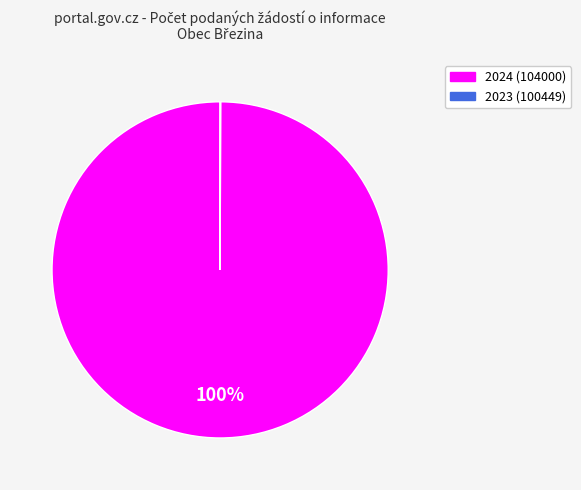

To the nearest percent, what is the difference between the largest and smallest slice percentages?

100%